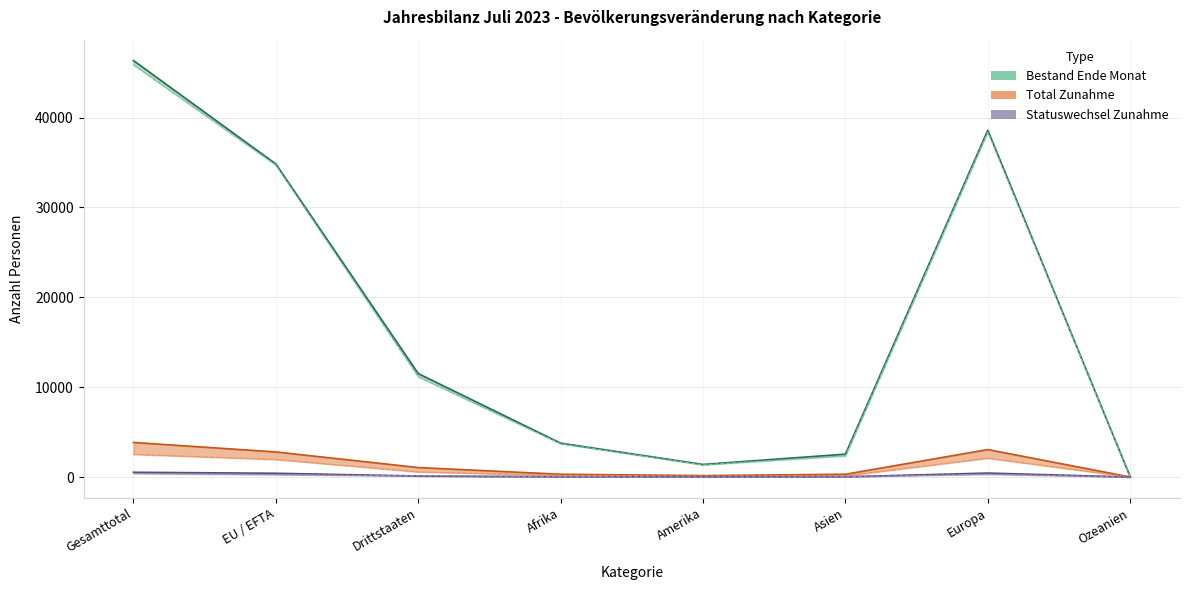

Reading left to right, transcribe all the data shown in this chart.

Bestand Ende Monat: 46353	34838	11515	3769	1399	2544	38588	23
Bestand Ende Monat Vorjahr: 45879	34716	11163	3707	1353	2357	38415	21
Total Zunahme: 3847	2792	1055	308	161	309	3056	5
Effektive Einwanderung: 2528	1955	573	177	104	139	2102	5
Geburten: 400	269	131	47	6	36	311	0
Statuswechsel Zunahme: 530	418	112	29	30	30	441	0